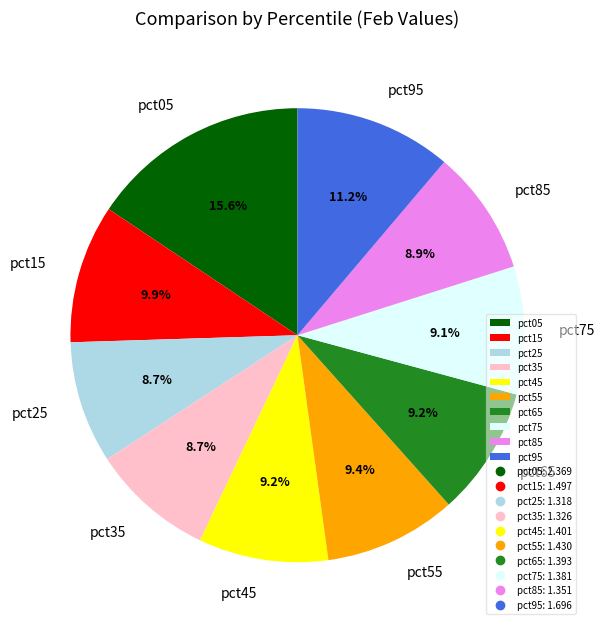

What is the ratio of the value at pct05 to the value at pct95?

1.4